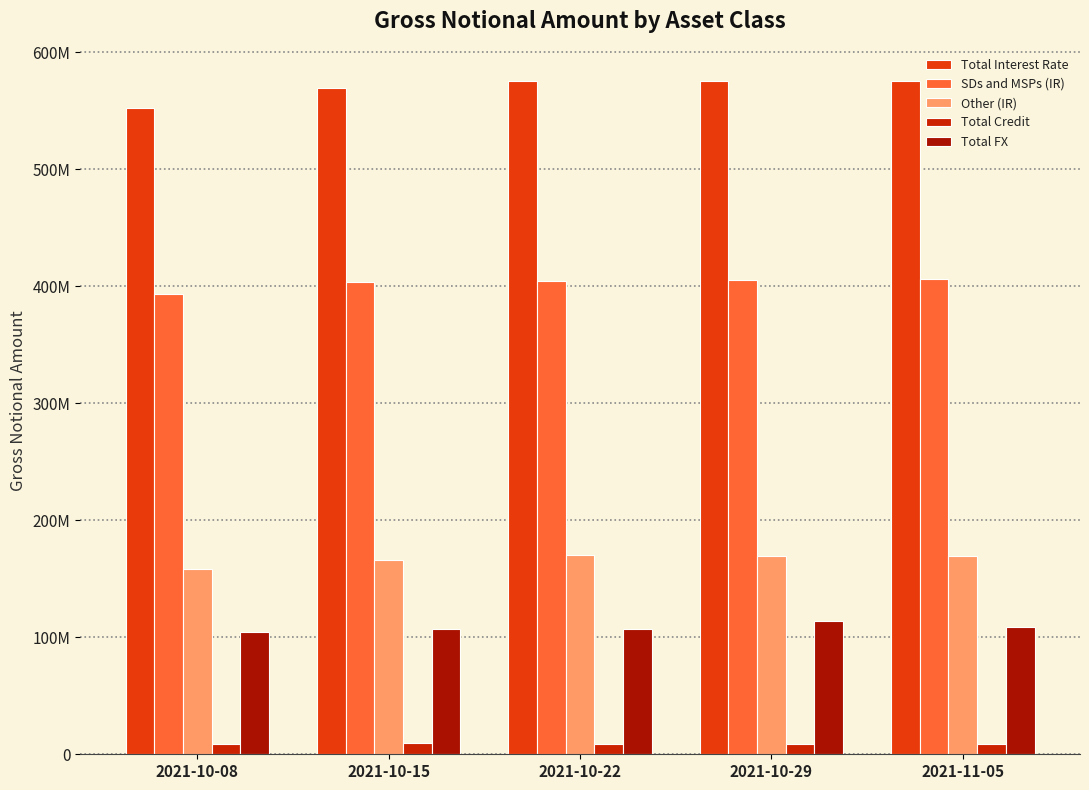

What is the lowest value of the Other (IR) series?

158407620